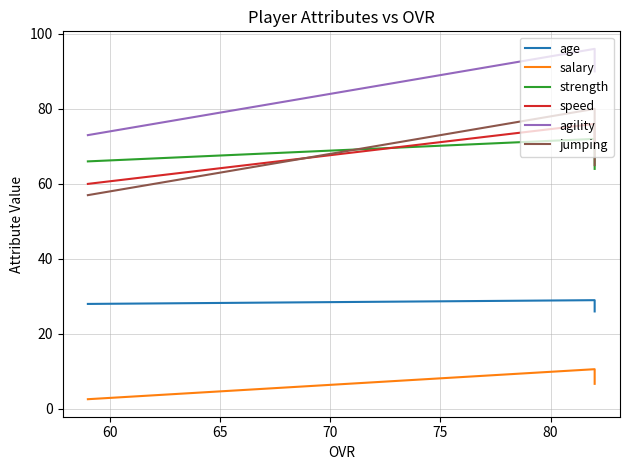

The value of salary at 55 is 2.3. True or false?

False